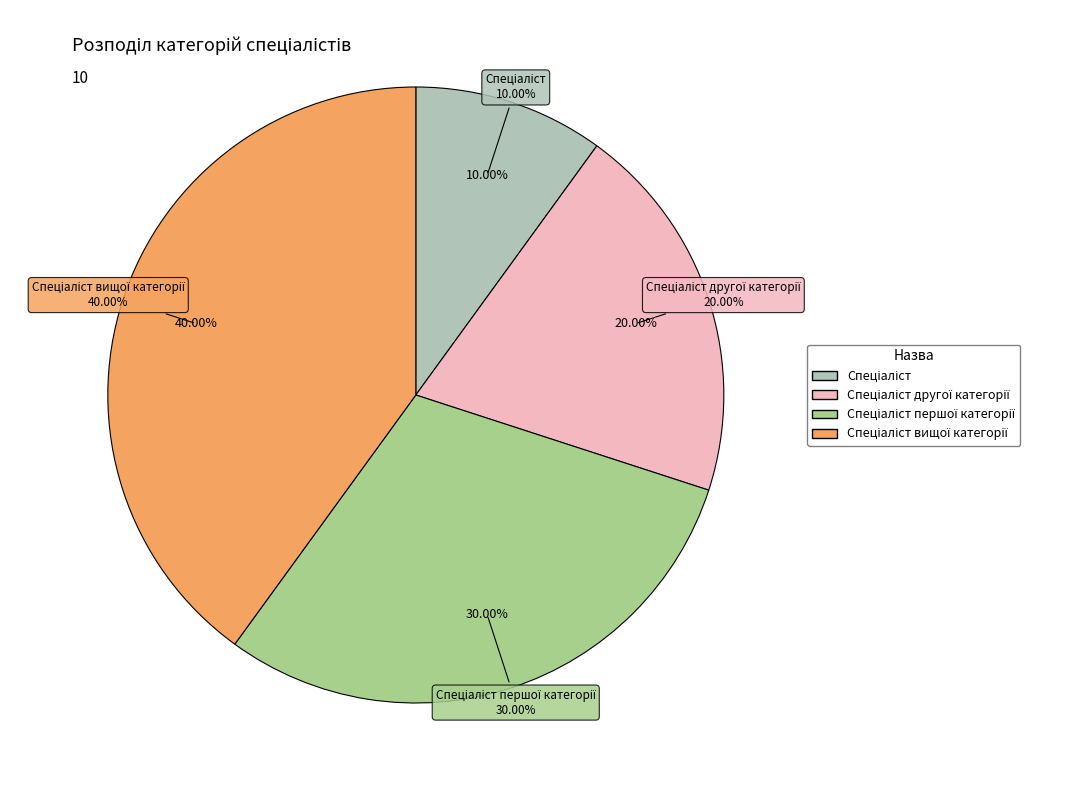

Which category has the biggest portion of the pie?

Спеціаліст вищої категорії